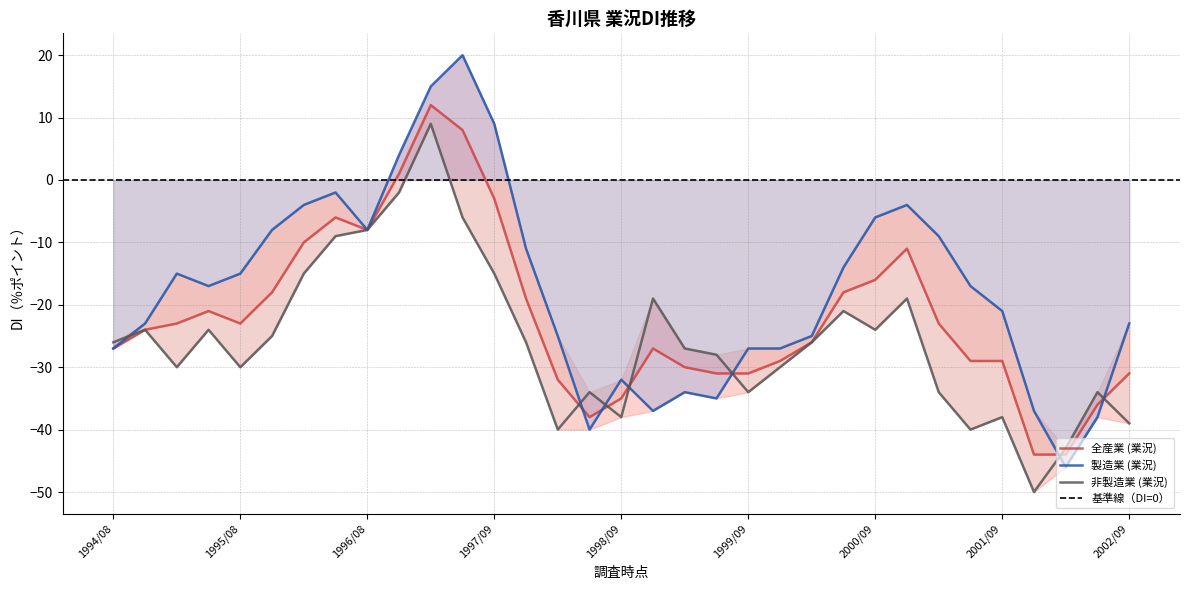

Reading left to right, transcribe all the data shown in this chart.

全産業 (業況): -27	-24	-23	-21	-23	-18	-10	-6	-8	1	12	8	-3	-19	-32	-38	-35	-27	-30	-31	-31	-29	-26	-18	-16	-11	-23	-29	-29	-44	-44	-36	-31
製造業 (業況): -27	-23	-15	-17	-15	-8	-4	-2	-8	4	15	20	9	-11	-25	-40	-32	-37	-34	-35	-27	-27	-25	-14	-6	-4	-9	-17	-21	-37	-46	-38	-23
非製造業 (業況): -26	-24	-30	-24	-30	-25	-15	-9	-8	-2	9	-6	-15	-26	-40	-34	-38	-19	-27	-28	-34	-30	-26	-21	-24	-19	-34	-40	-38	-50	-43	-34	-39